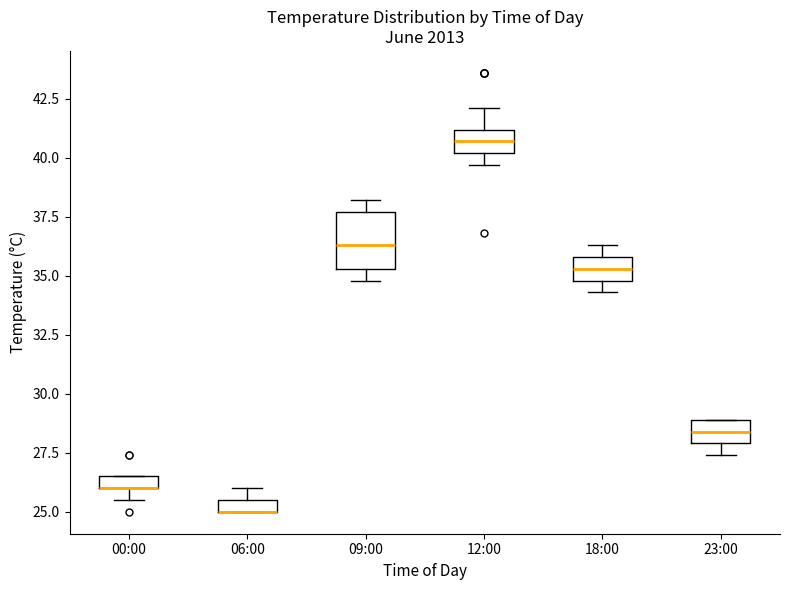

Which box is the tallest, from its lower edge to its upper edge?

09:00